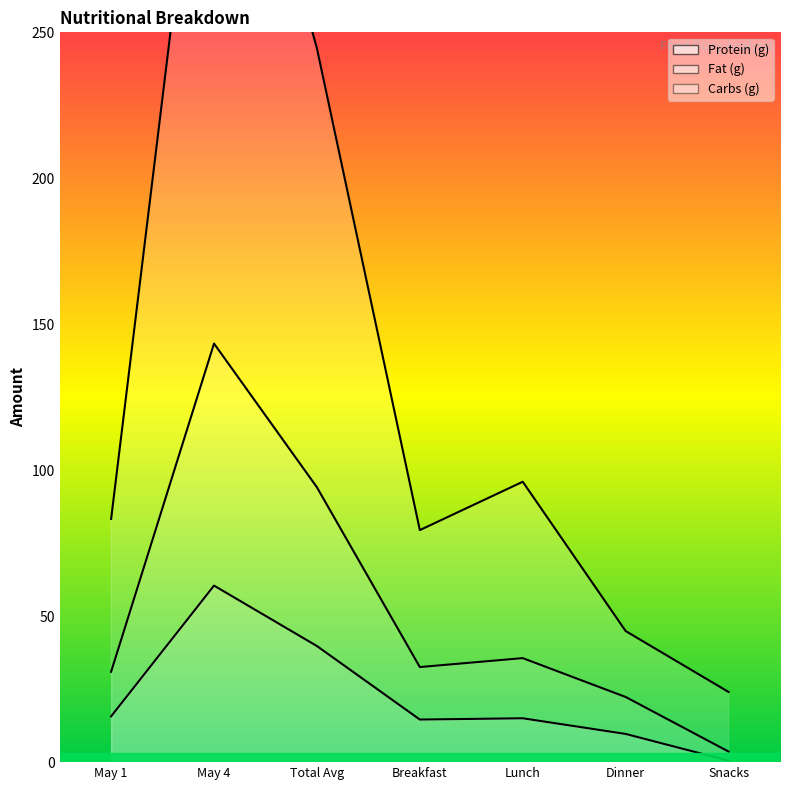

What is the minimum value shown in the chart?

0.5